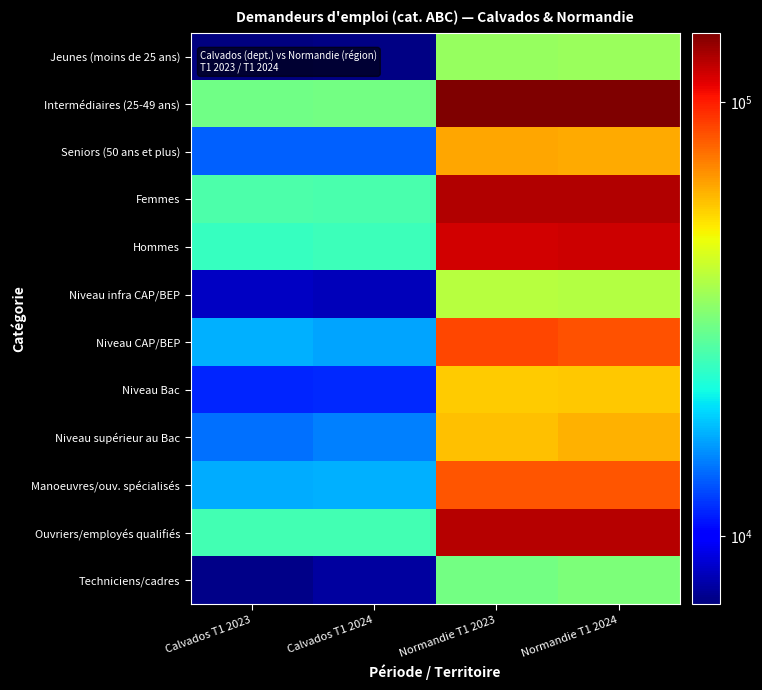

Which series has the largest range (max minus min)?

Intermédiaires (25-49 ans)